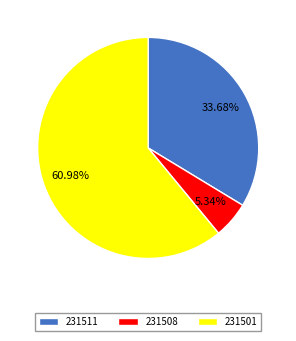

How many slices are in this pie chart?

3